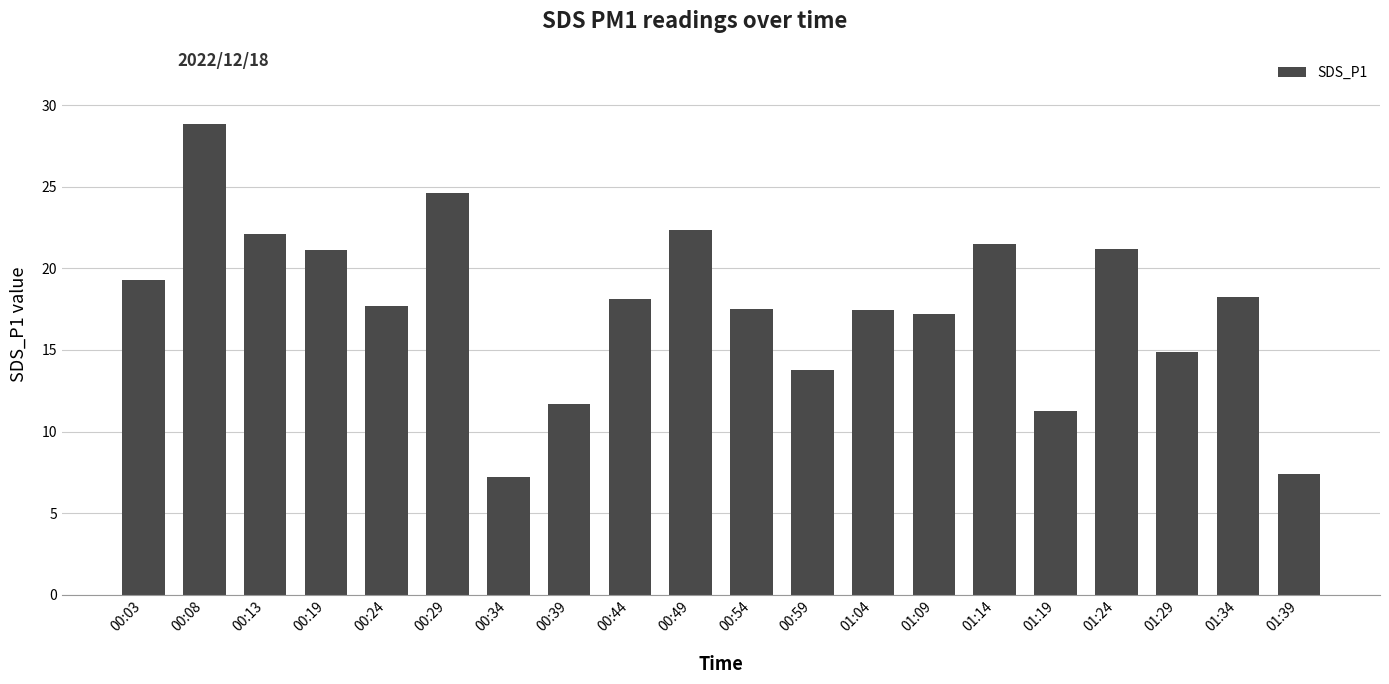

What is the smallest value displayed?

7.2